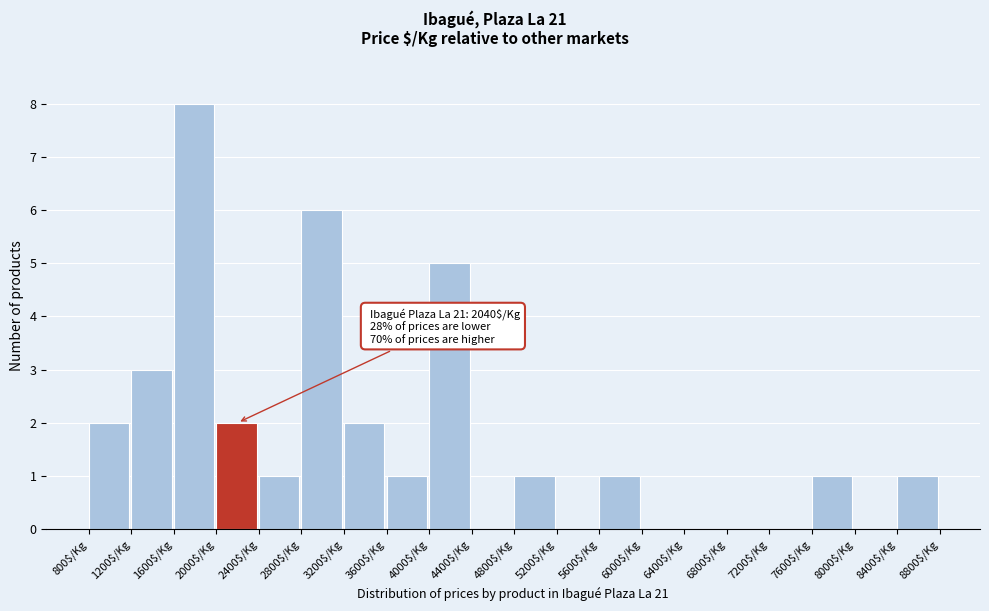

Which range on the x-axis has the tallest bar?

1600 to 2000